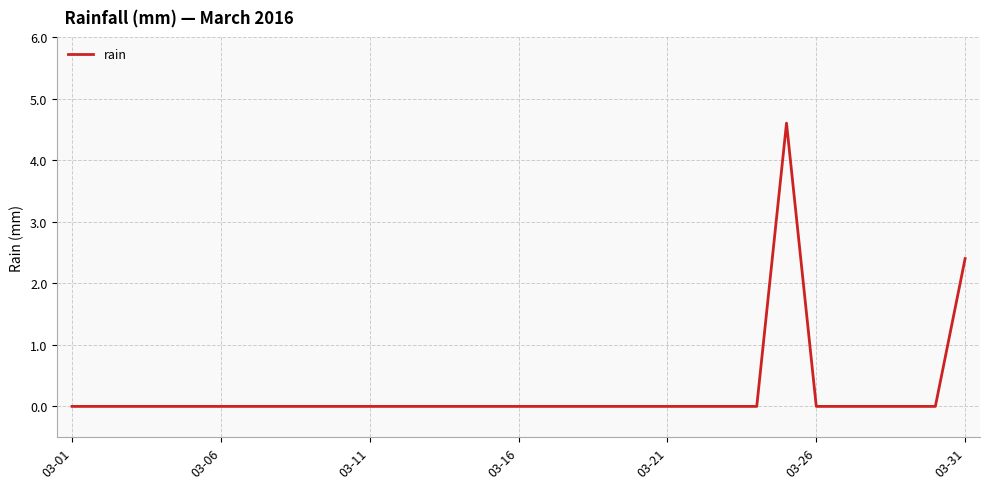

What is the greatest value displayed?

4.6